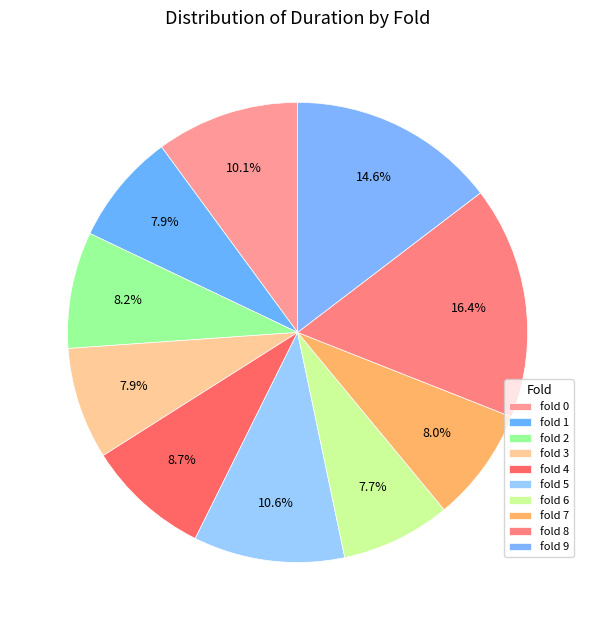

Is the sum of fold 6 and fold 8 greater than half?

No